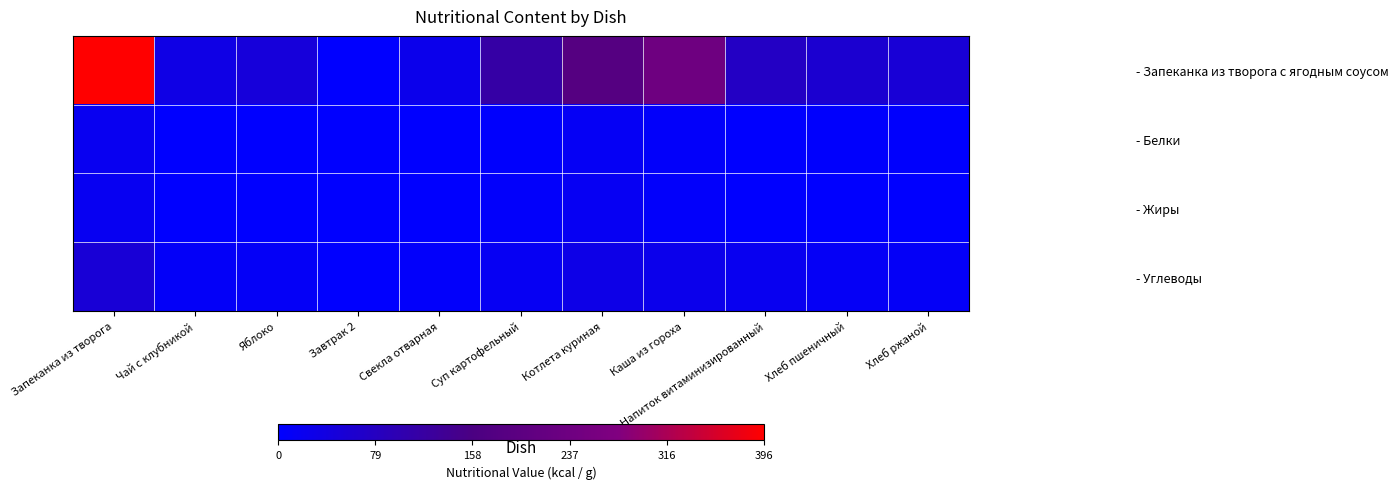

Between Чай с клубникой and Завтрак 2, which series saw the biggest shift?

- Запеканка из творога с ягодным соусом